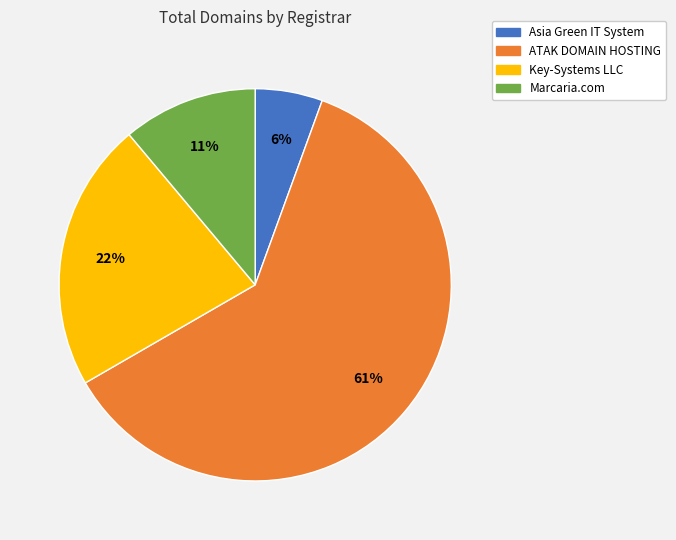

What is the smallest slice in the pie chart?

Asia Green IT System